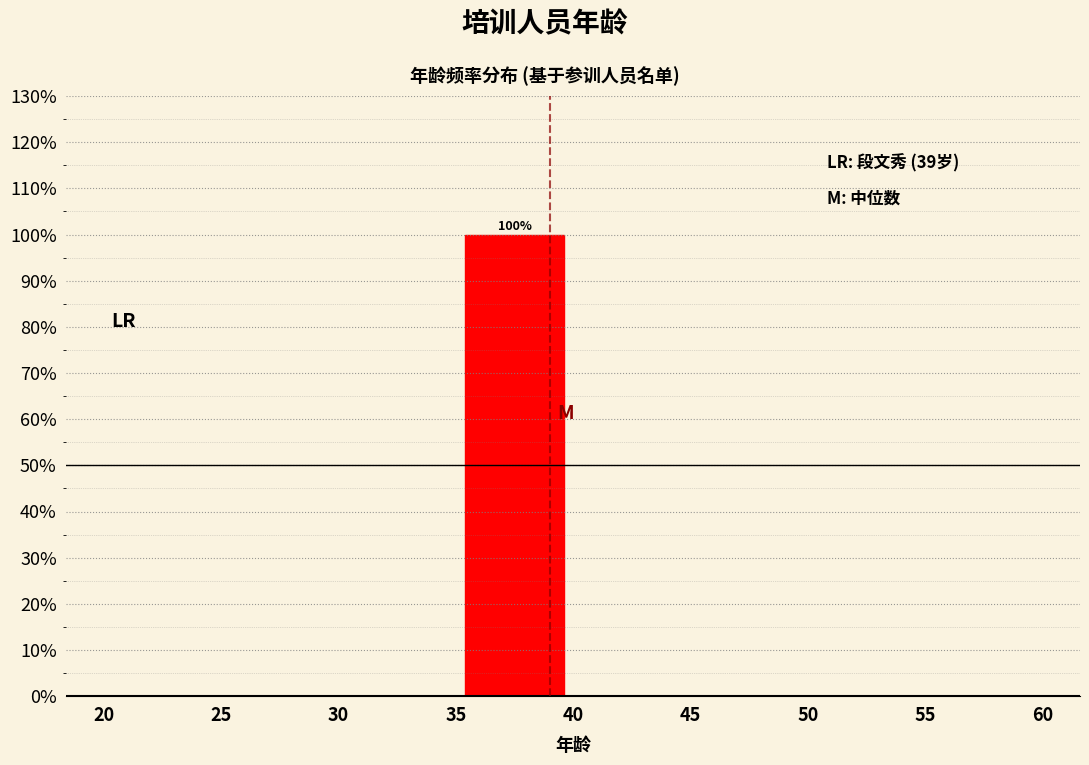

Over which range of the x-axis is the bar tallest?

35 to 40